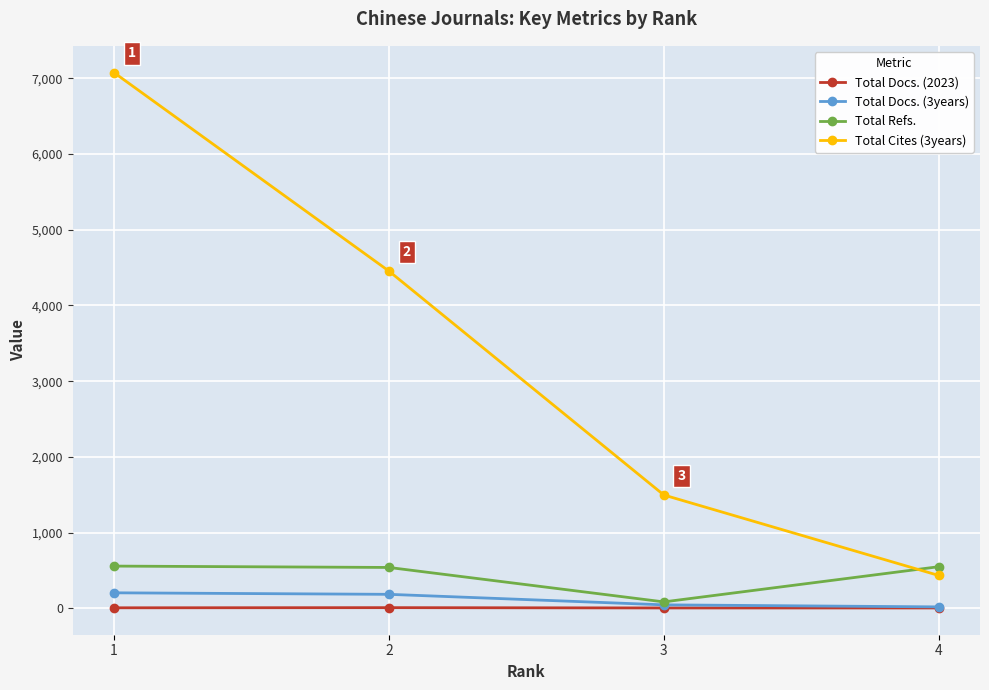

The value of Total Refs. at 1 is 196. True or false?

False